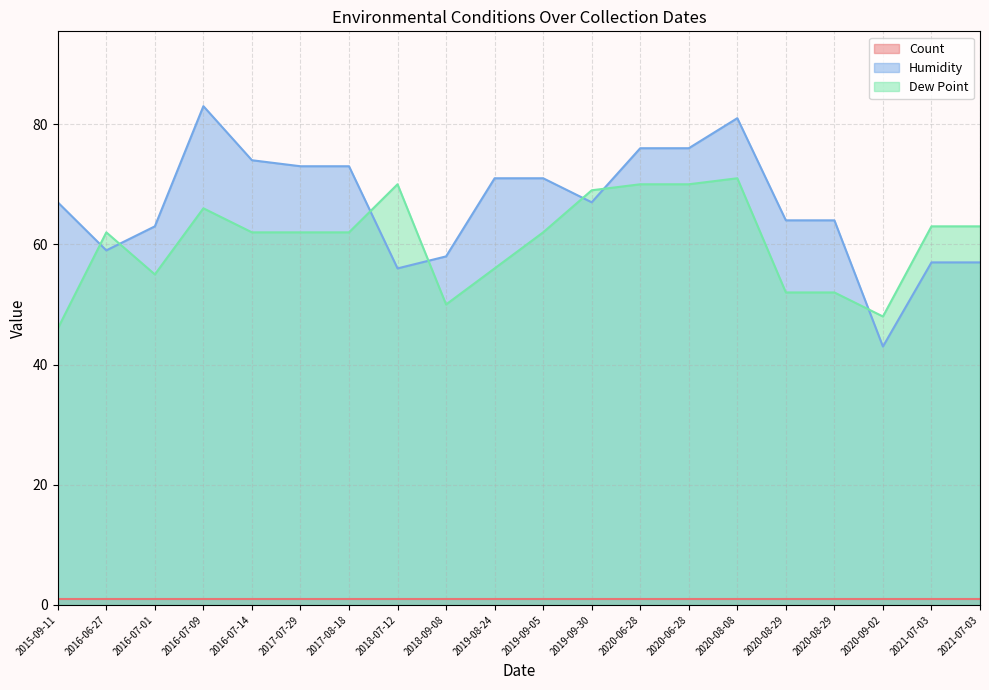

Where is Dew Point nearest to the value 58?

2019-08-24